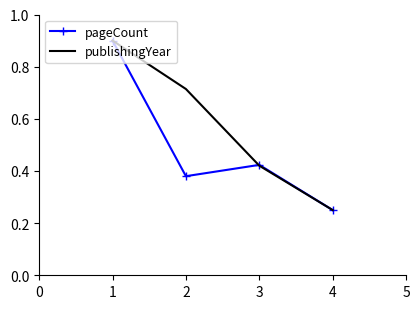

What is the greatest value displayed?

0.9